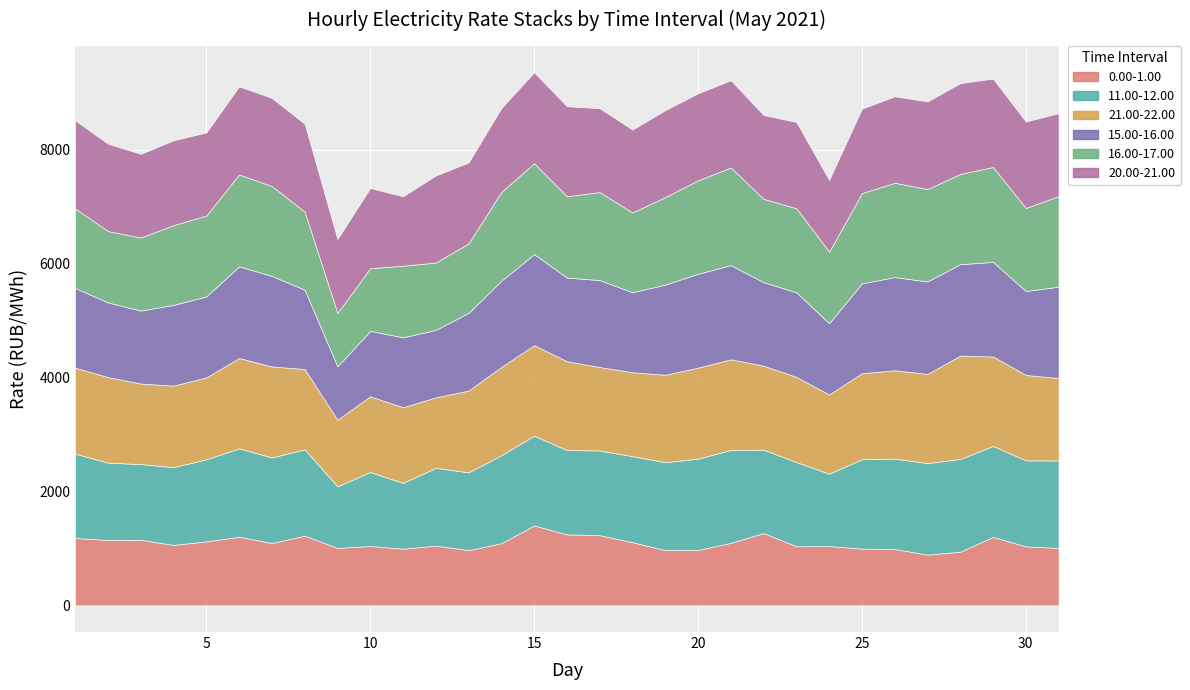

Where is the first local minimum for 11.00-12.00?

3